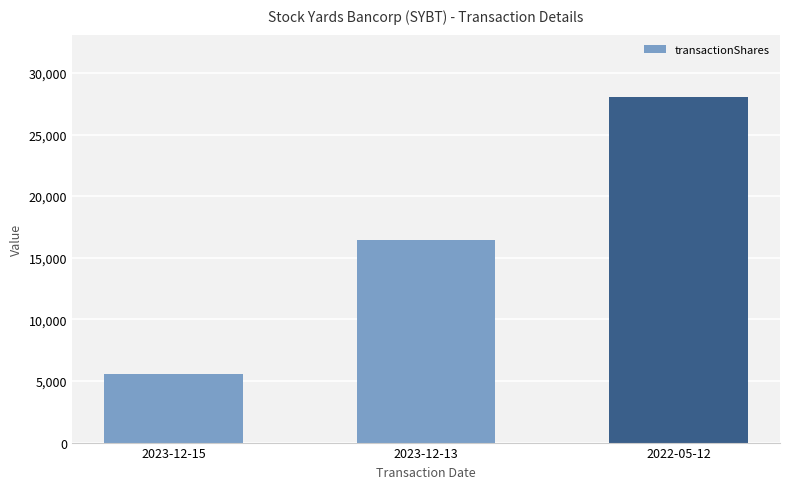

Which category has the lowest value across all series?

2023-12-15